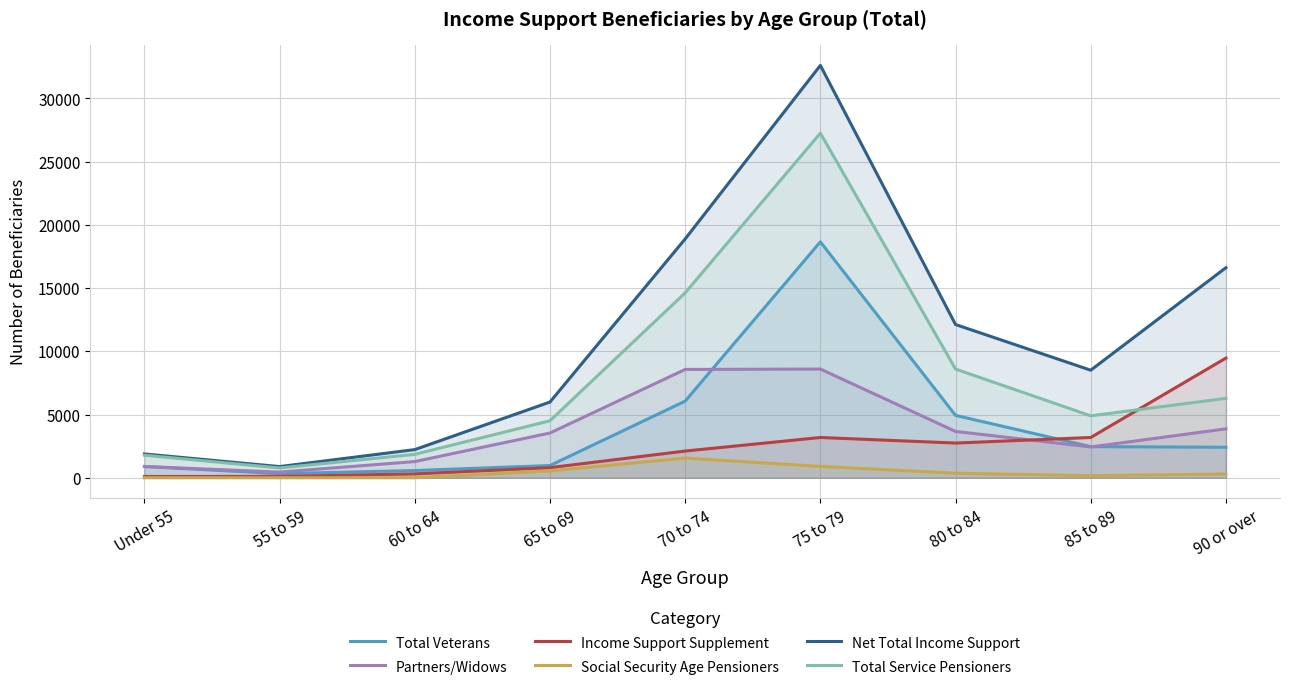

Where is the first local maximum for Partners/Widows?

75 to 79